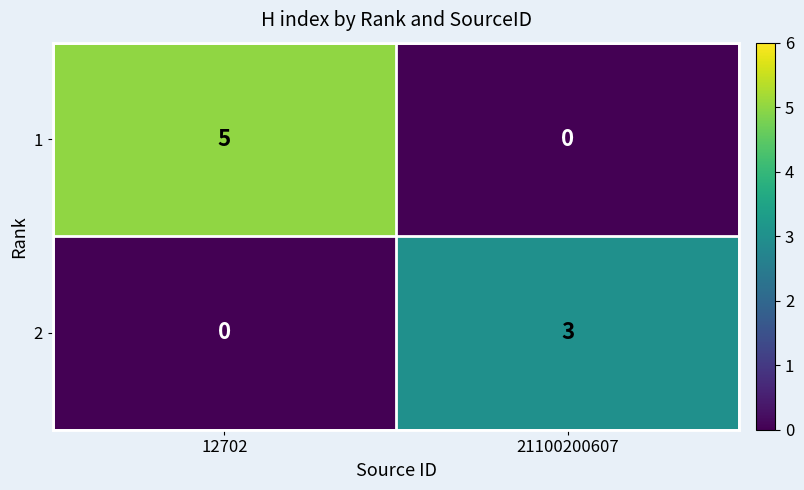

The value of 1 at 12702 is 2. True or false?

False